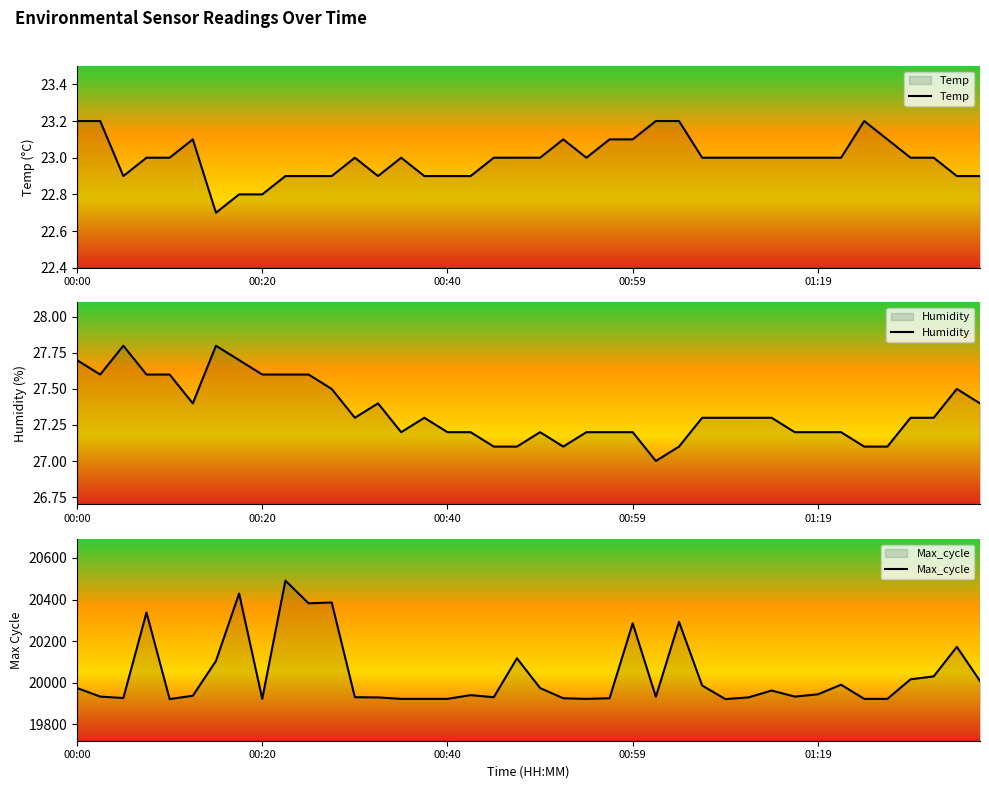

What is the maximum value shown in the chart?

20491.0